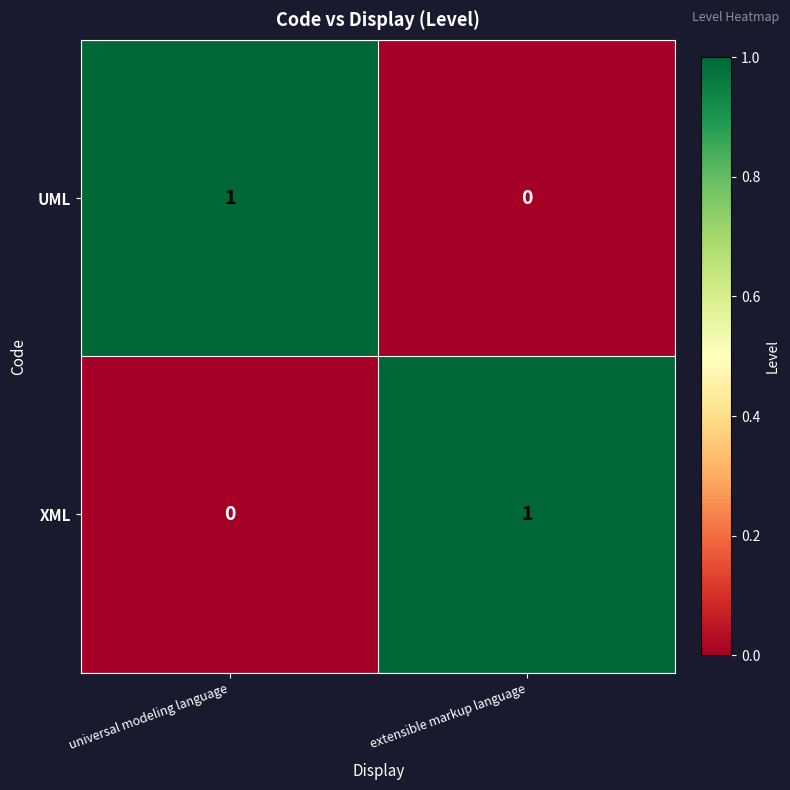

Which category has the highest value in the UML series?

universal modeling language